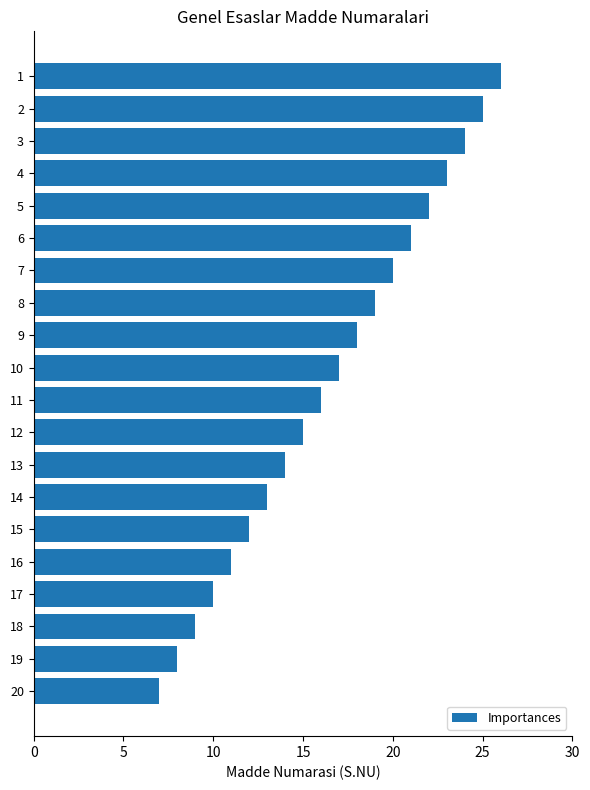

Reading top to bottom, what are all the values shown in this chart?

1=26	2=25	3=24	4=23	5=22	6=21	7=20	8=19	9=18	10=17	11=16	12=15	13=14	14=13	15=12	16=11	17=10	18=9	19=8	20=7